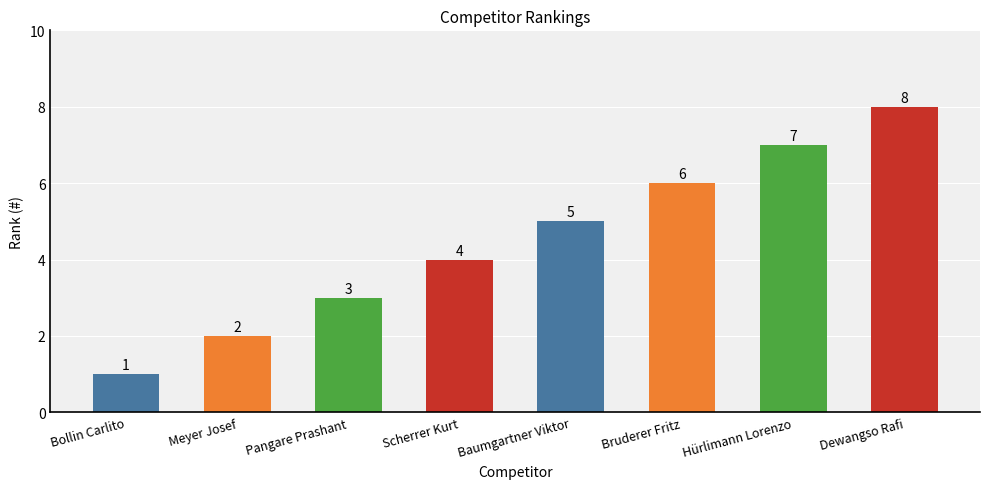

What is the difference between the values at Hürlimann Lorenzo and Pangare Prashant?

4